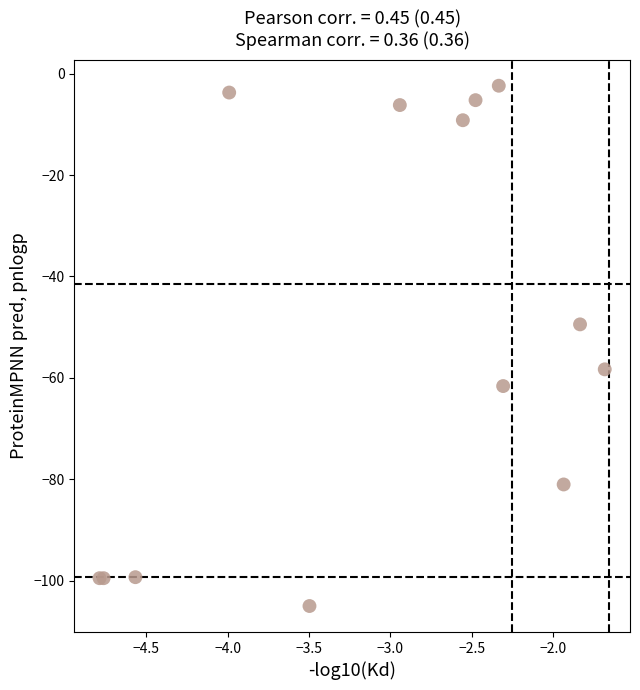

What Y value in the scatter plot is closest to -53?

-49.5